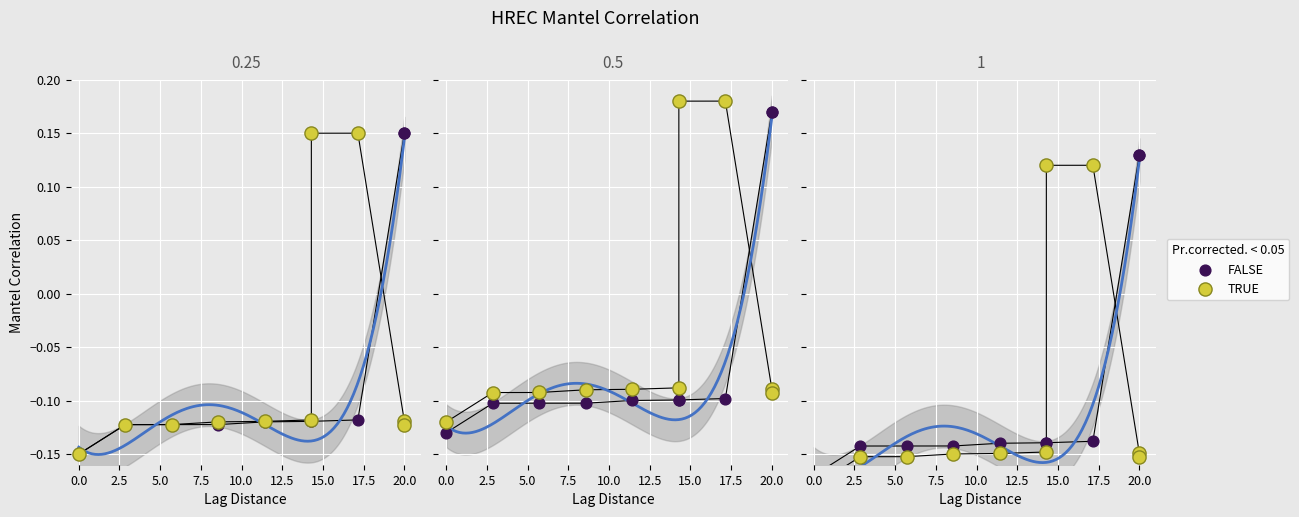

At which category is the sum across all series the highest?

15.0